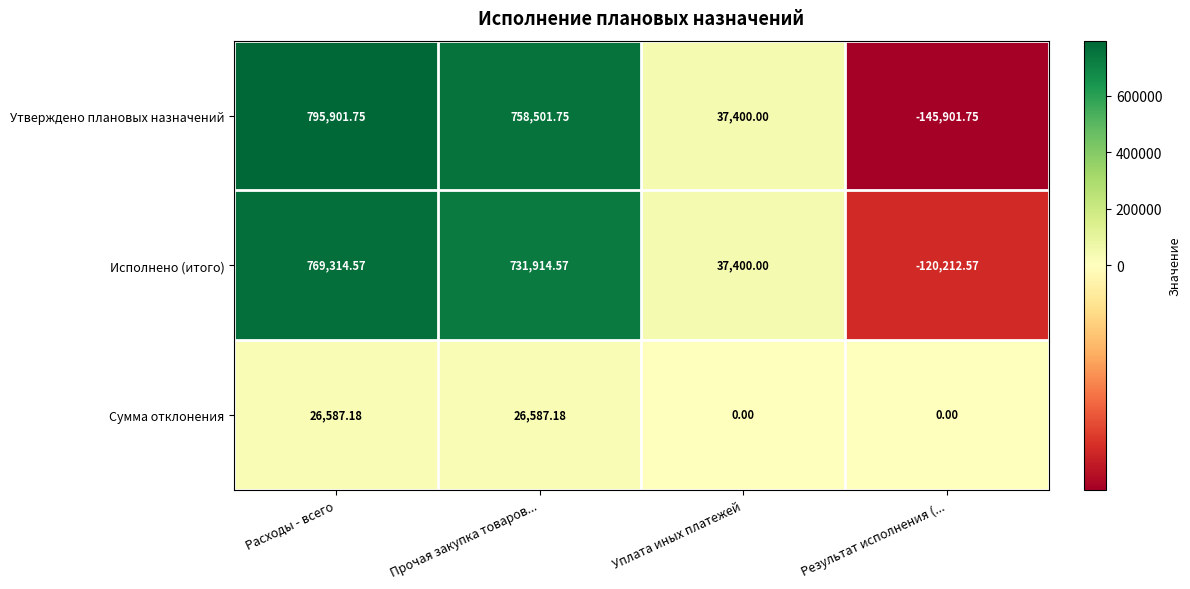

At which label does Сумма отклонения first exceed 26587?

Расходы - всего